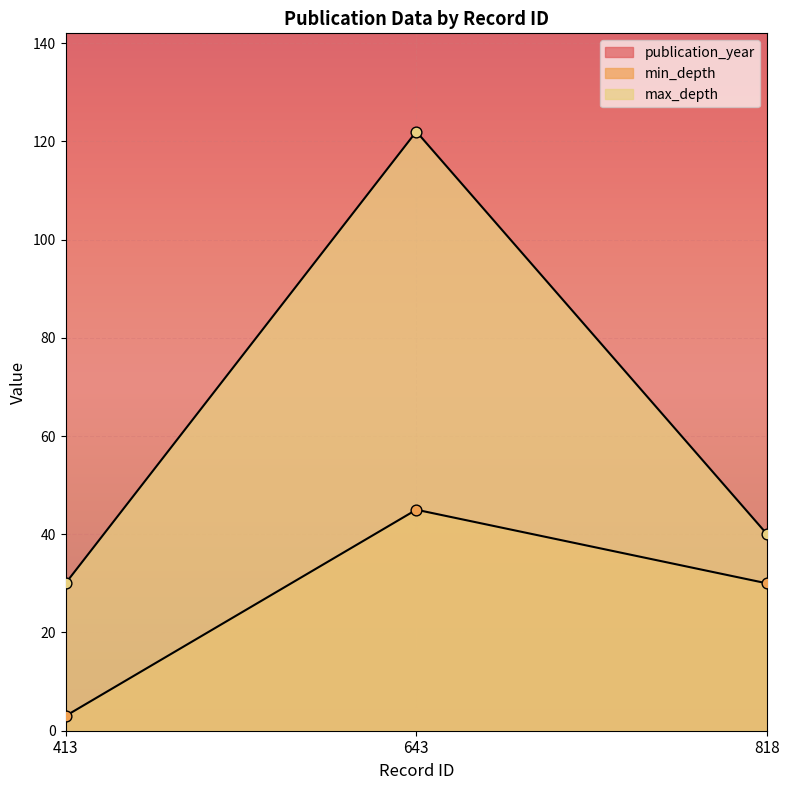

What is the total value across all series at 413?

2050